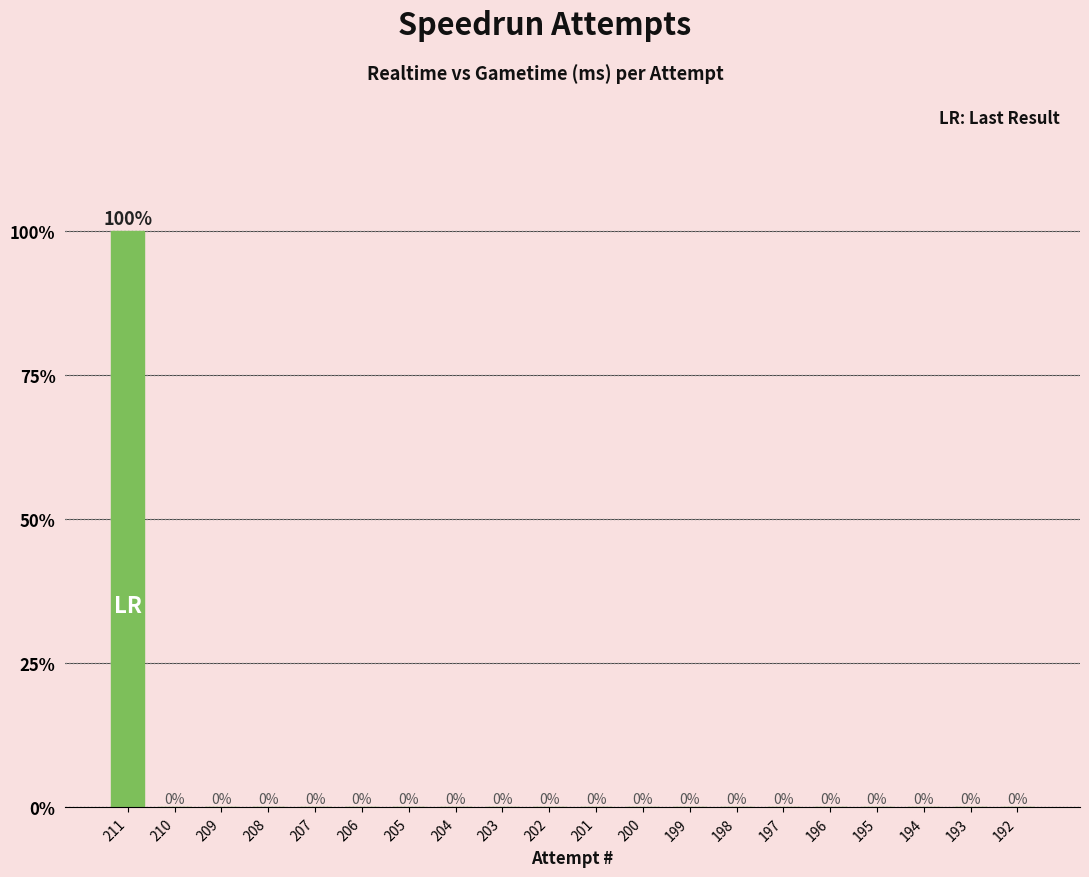

Which label corresponds to the largest value in the chart?

211